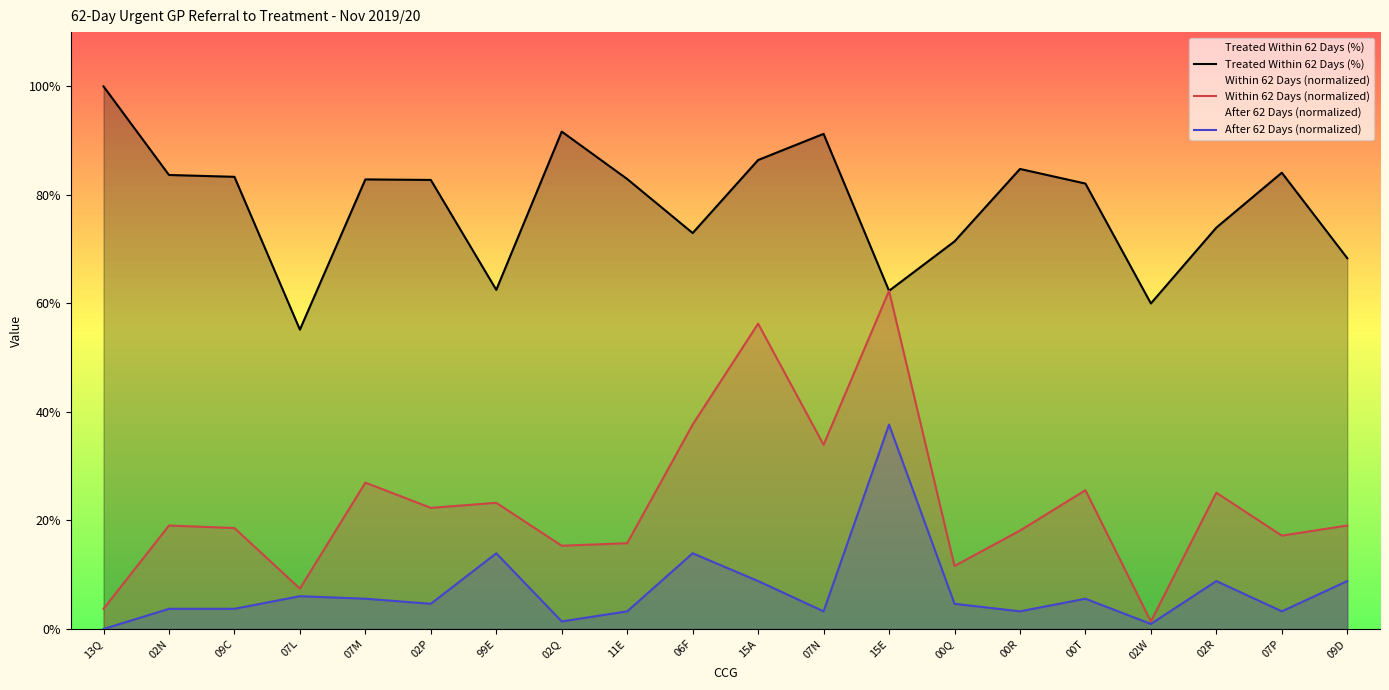

Reading left to right, list all the values displayed in this chart.

Treated Within 62 Days (%): 1.0	0.8	0.8	0.6	0.8	0.8	0.6	0.9	0.8	0.7	0.9	0.9	0.6	0.7	0.8	0.8	0.6	0.7	0.8	0.7
Within 62 Days (normalized): 0.0	0.2	0.2	0.1	0.3	0.2	0.2	0.2	0.2	0.4	0.6	0.3	0.6	0.1	0.2	0.3	0.0	0.3	0.2	0.2
After 62 Days (normalized): 0.0	0.0	0.0	0.1	0.1	0.0	0.1	0.0	0.0	0.1	0.1	0.0	0.4	0.0	0.0	0.1	0.0	0.1	0.0	0.1